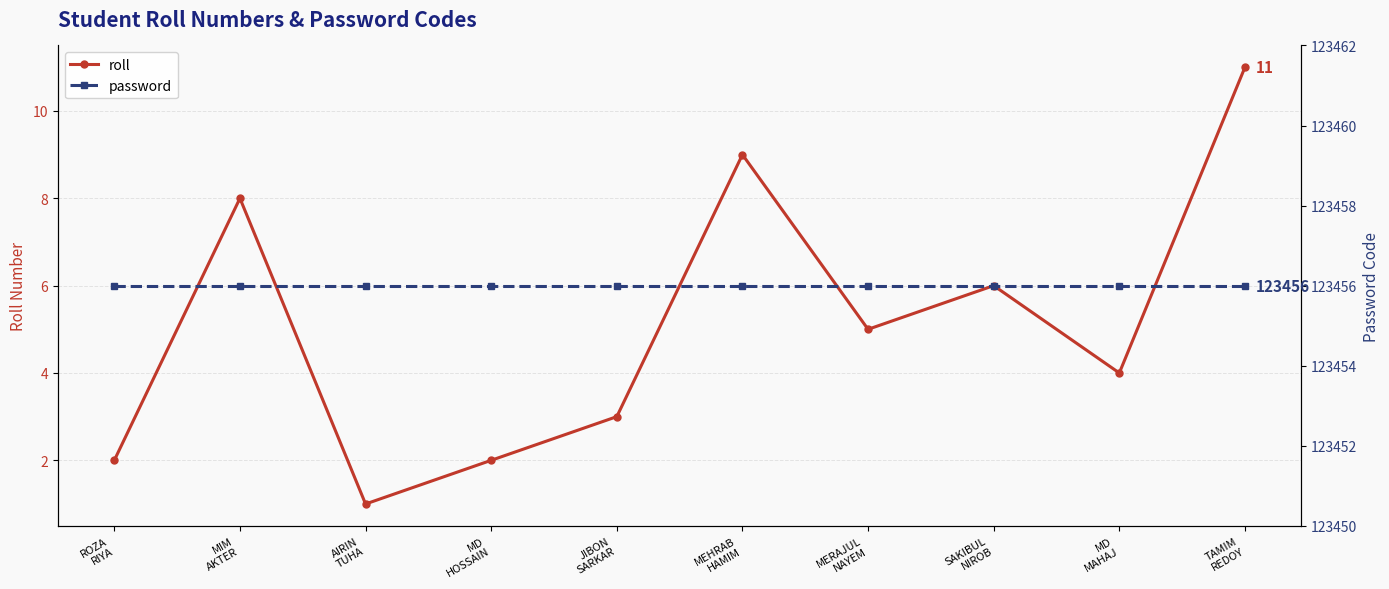

Reading left to right, transcribe all the data shown in this chart.

roll: ROZA
RIYA=2	MIM
AKTER=8	AIRIN
TUHA=1	MD
HOSSAIN=2	JIBON
SARKAR=3	MEHRAB
HAMIM=9	MERAJUL
NAYEM=5	SAKIBUL
NIROB=6	MD
MAHAJ=4	TAMIM
REDOY=11
password: ROZA
RIYA=123456	MIM
AKTER=123456	AIRIN
TUHA=123456	MD
HOSSAIN=123456	JIBON
SARKAR=123456	MEHRAB
HAMIM=123456	MERAJUL
NAYEM=123456	SAKIBUL
NIROB=123456	MD
MAHAJ=123456	TAMIM
REDOY=123456